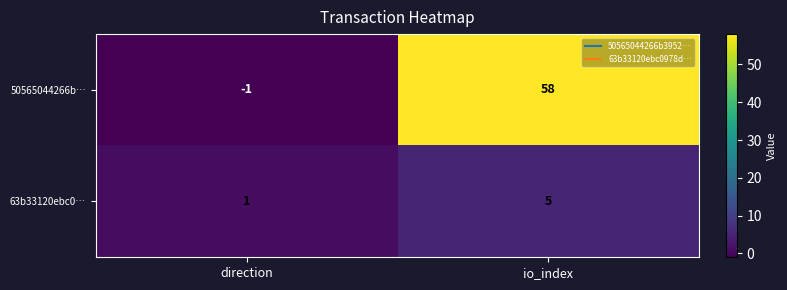

Where is 63b33120ebc0… nearest to the value 3?

direction